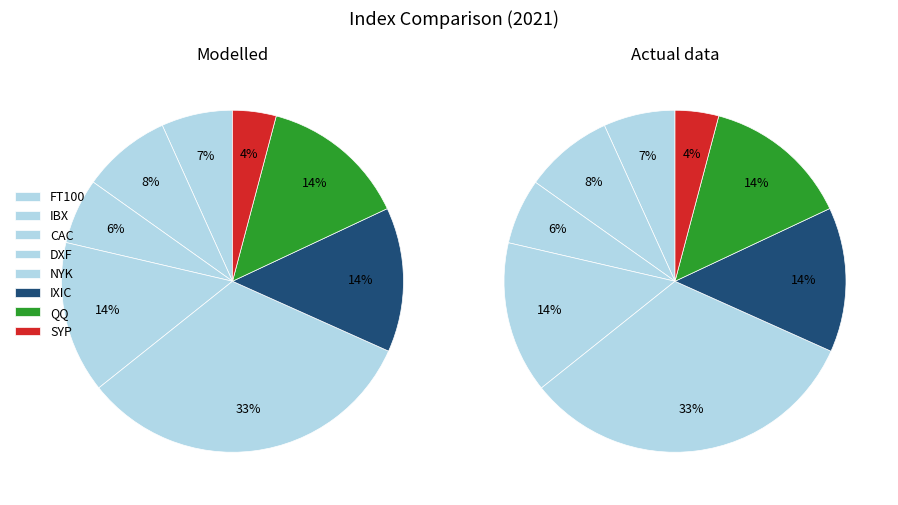

Count the number of slices in the pie.

8